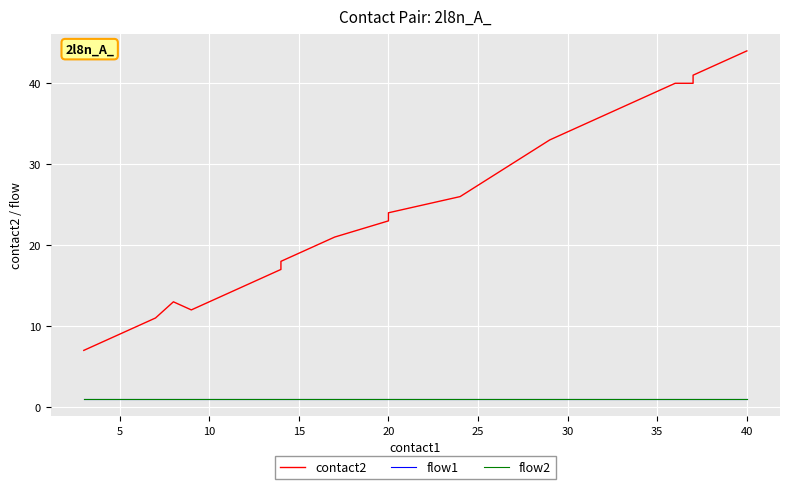

Reading left to right, list all the values displayed in this chart.

contact2: 7	8	10	11	13	12	17	18	19	20	21	23	24	26	33	34	35	36	37	38	39	40	40	41	42	43	44
flow1: 1	1	1	1	1	1	1	1	1	1	1	1	1	1	1	1	1	1	1	1	1	1	1	1	1	1	1
flow2: 1	1	1	1	1	1	1	1	1	1	1	1	1	1	1	1	1	1	1	1	1	1	1	1	1	1	1